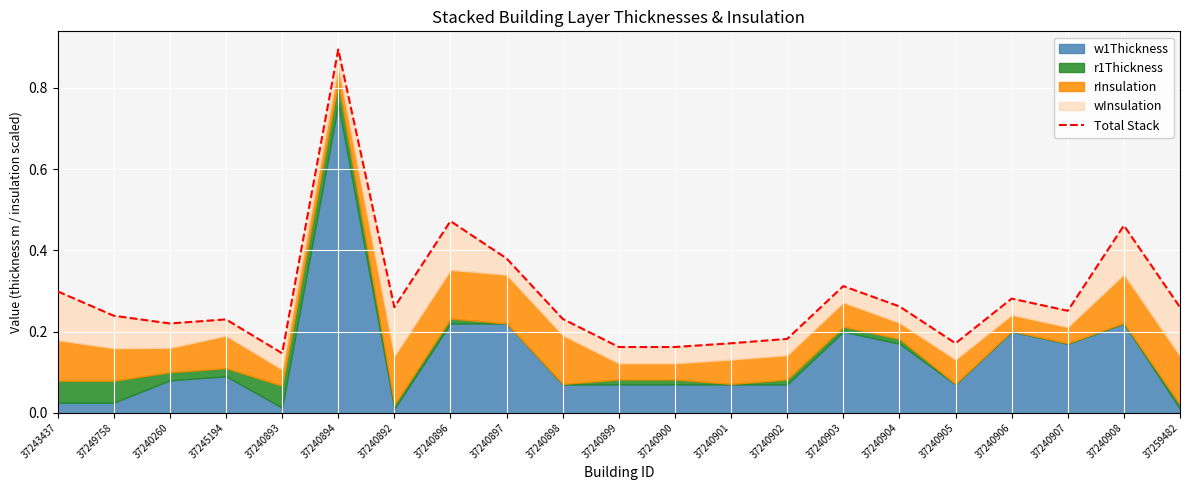

Which category has the highest value across all series?

37240894